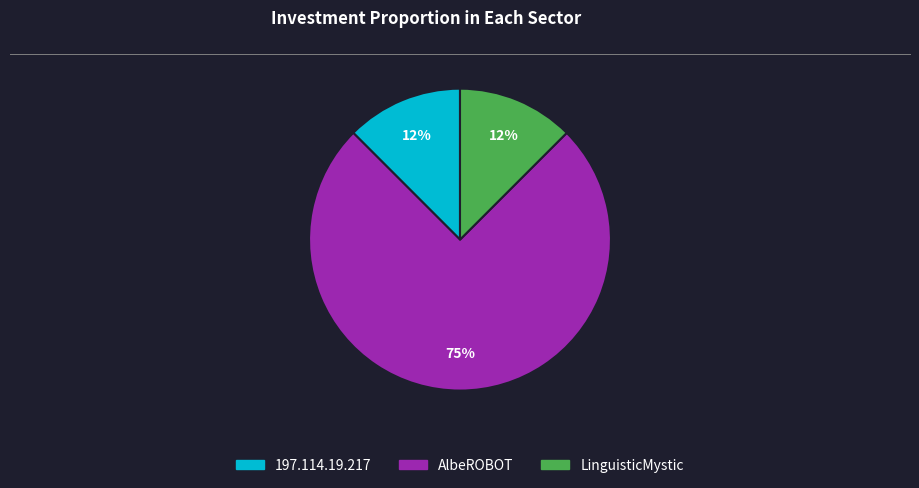

To the nearest percent, what is the average slice percentage?

33%